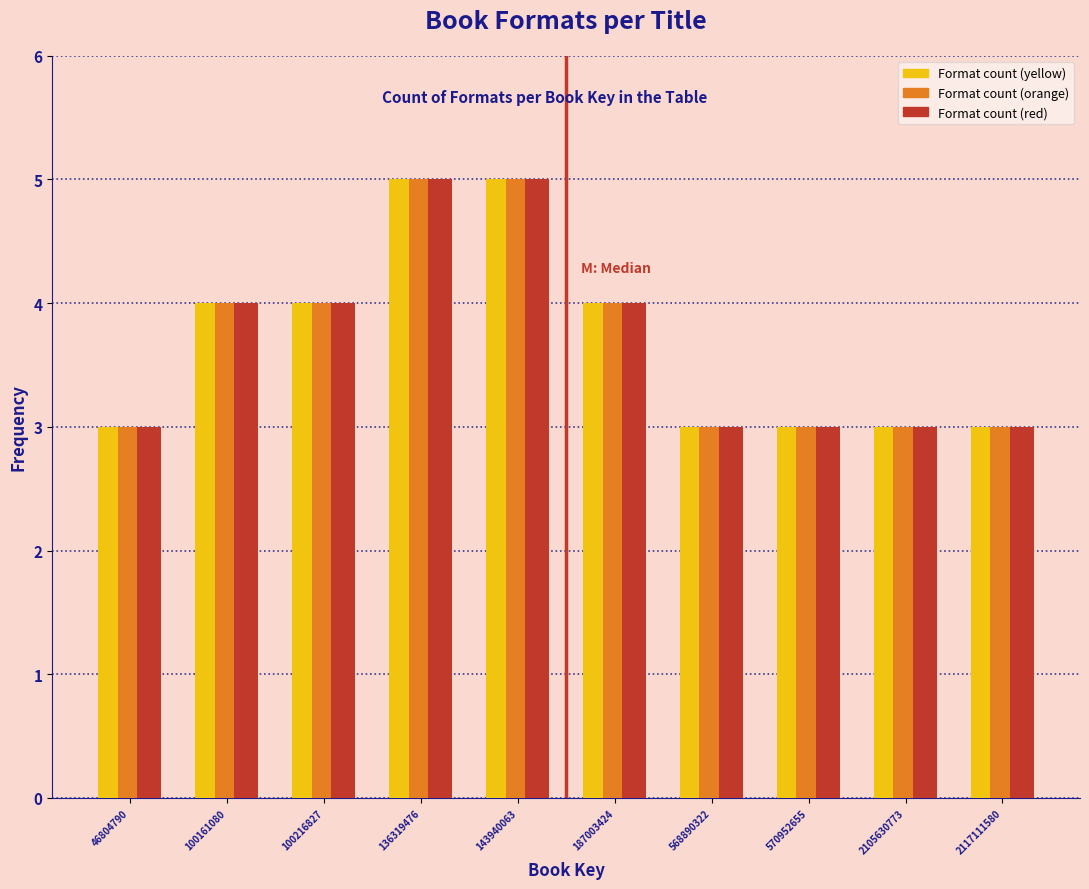

What is the minimum value shown in the chart?

3